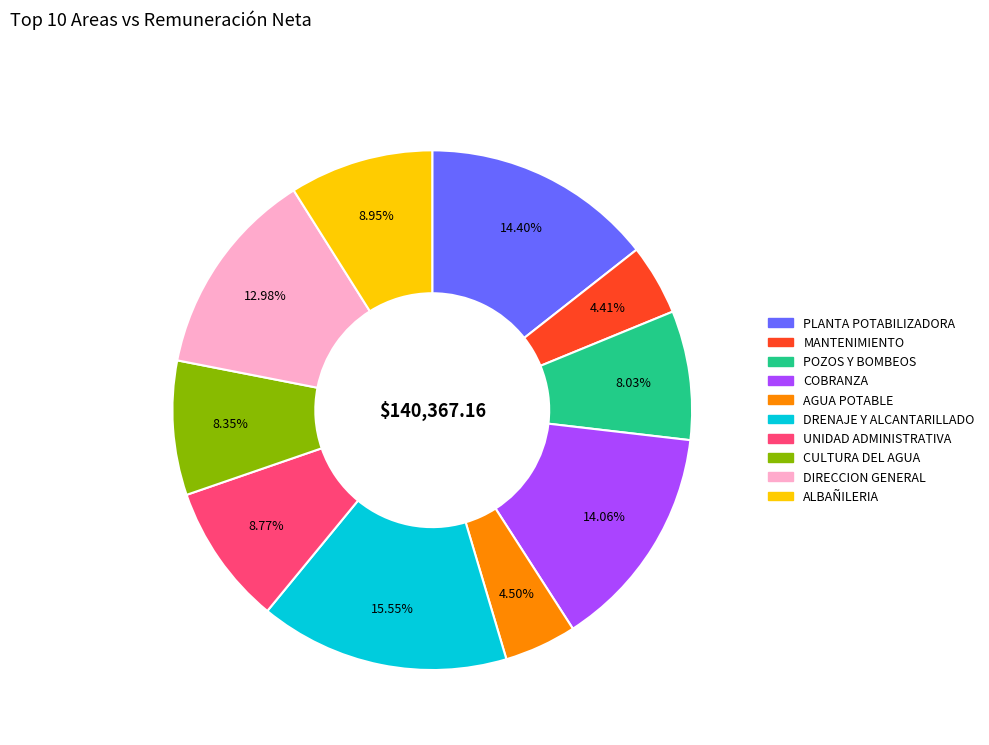

Approximately how many times larger is the value at DIRECCION GENERAL compared to MANTENIMIENTO?

2.9